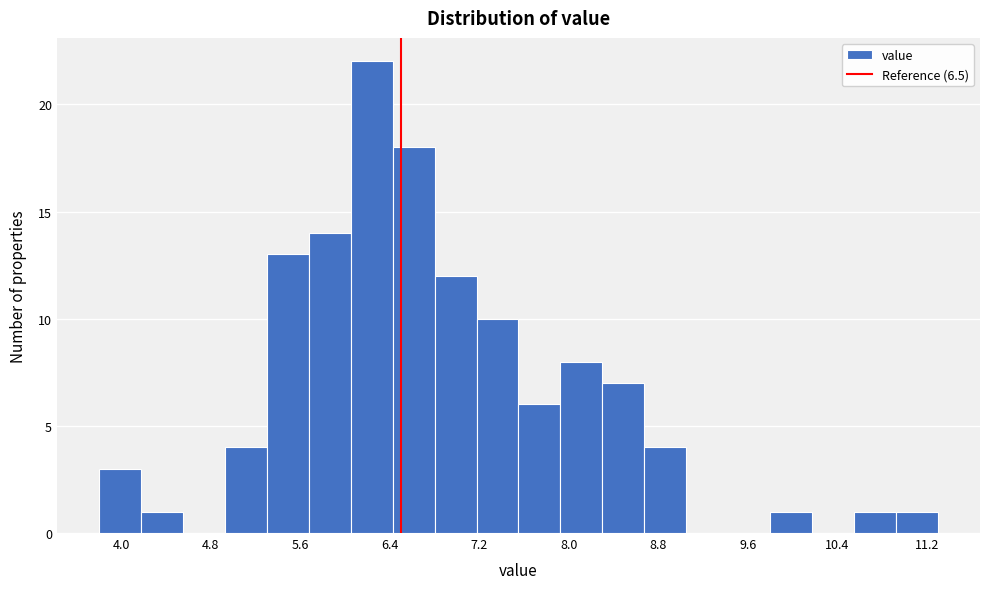

Around what value on the x-axis is the tallest bar? Give the approximate position of its centre, as read against the axis.

6.2